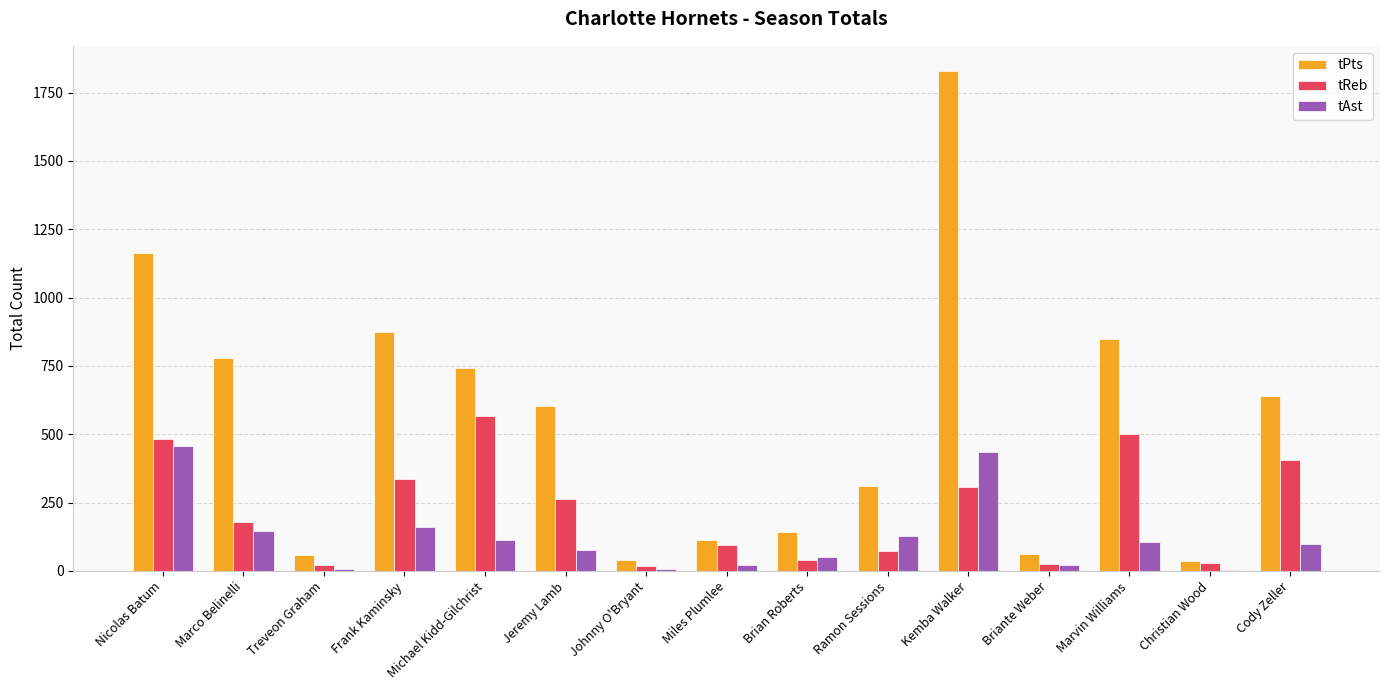

At which category does the chart reach its peak across all series?

Kemba Walker